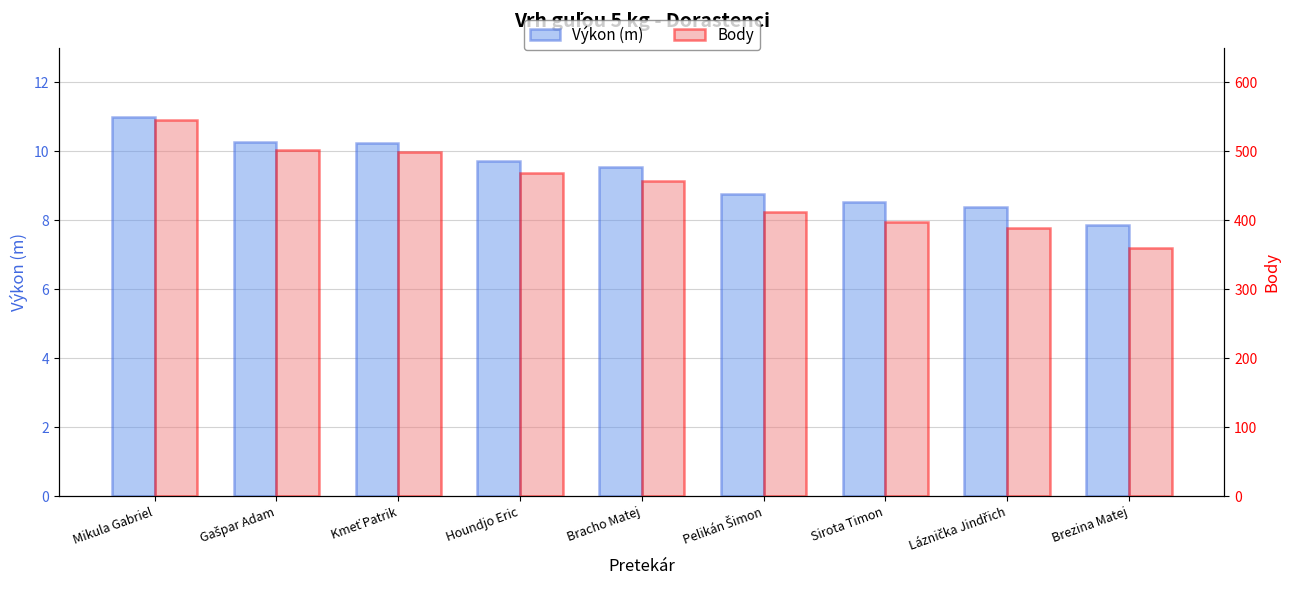

Which has a higher value, Pelikán Šimon or Láznička Jindřich?

Pelikán Šimon